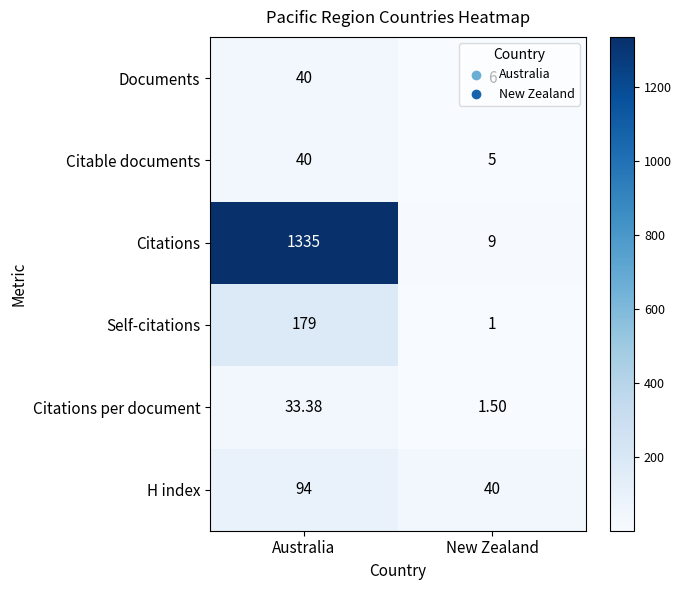

Is the value of H index at Australia greater than the value of Citations per document at Australia?

Yes